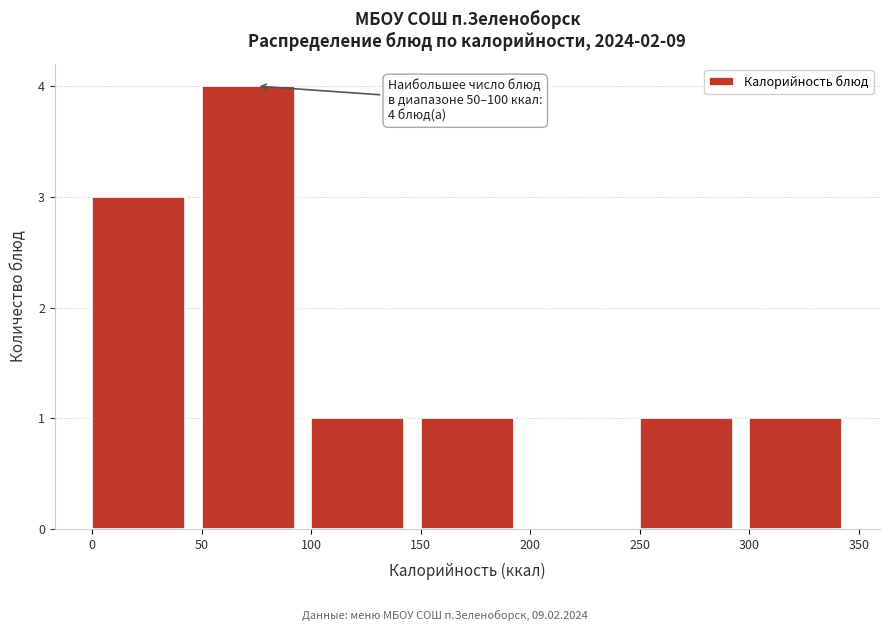

Over which range of the x-axis is the bar tallest?

50 to 100